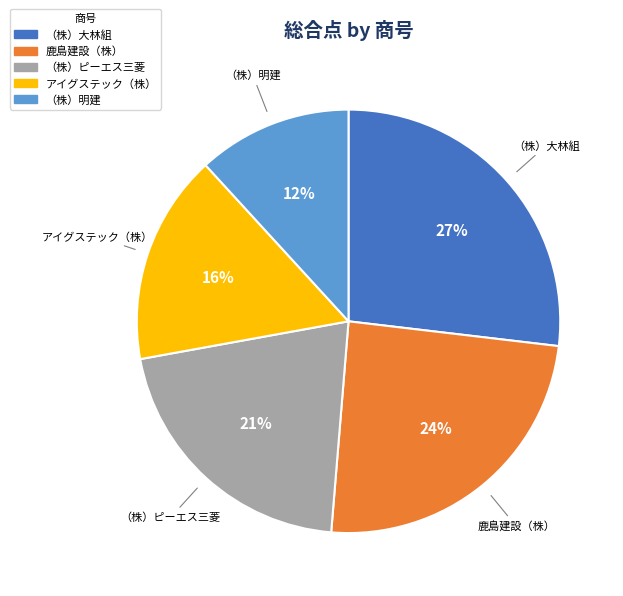

Does any single category account for the majority?

No